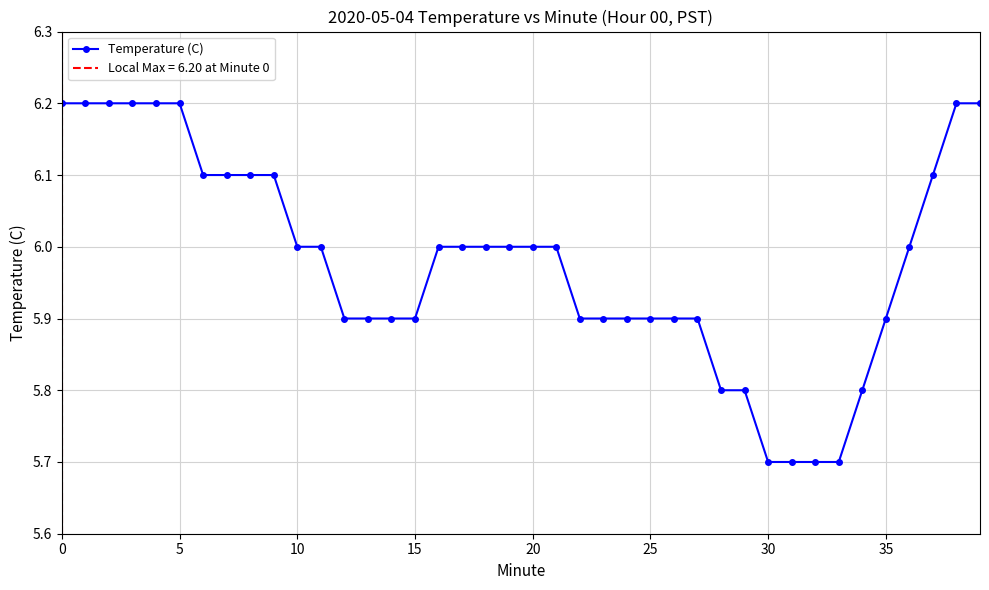

What is the average value?

6.0